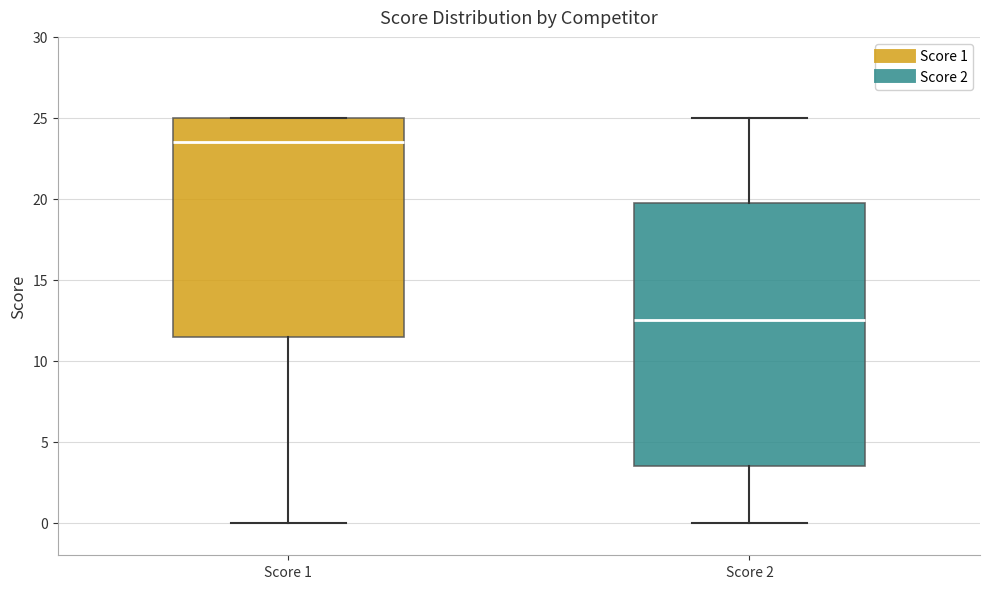

Reading left to right, transcribe this box plot: for each box, give where its median line is, the range the box spans, and where its two whiskers end, as read against the y-axis. The values are not printed on the chart, so give them approximately, as read against the axis.

Score 1: median 23.5, box 11.5 to 25.0, whiskers 0.0 to 25.0
Score 2: median 12.5, box 3.5 to 20.0, whiskers 0.0 to 25.0